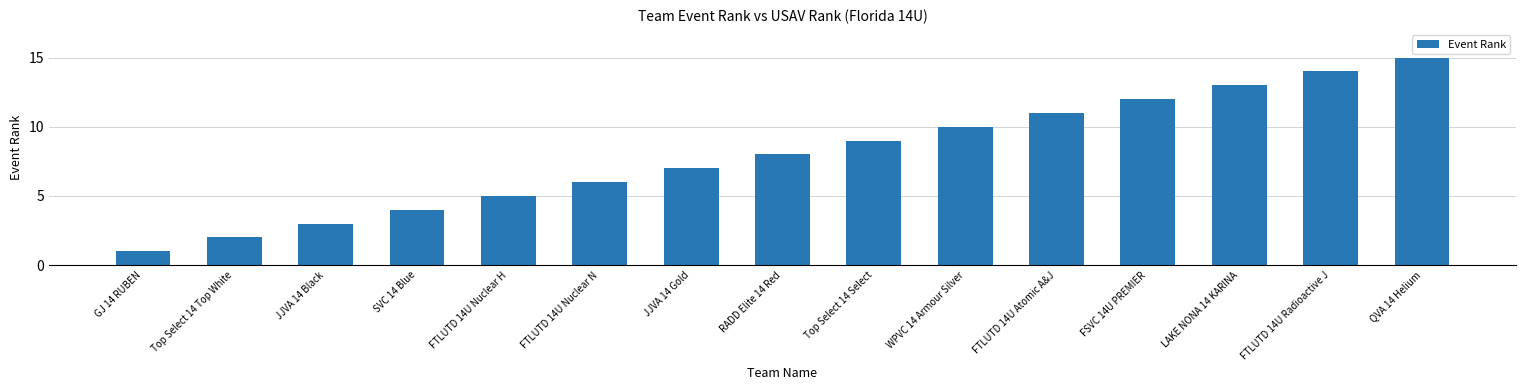

What is the value of the 13th bar from the left?

13